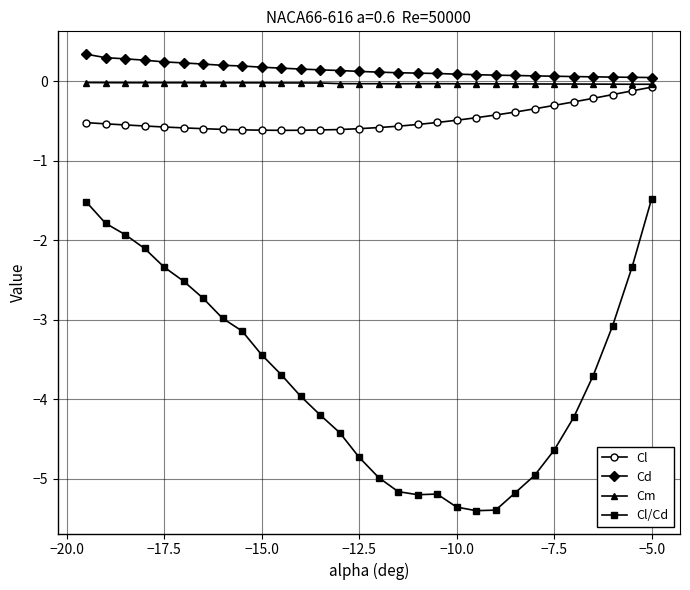

True or false: Cm and Cd intersect in this chart.

False